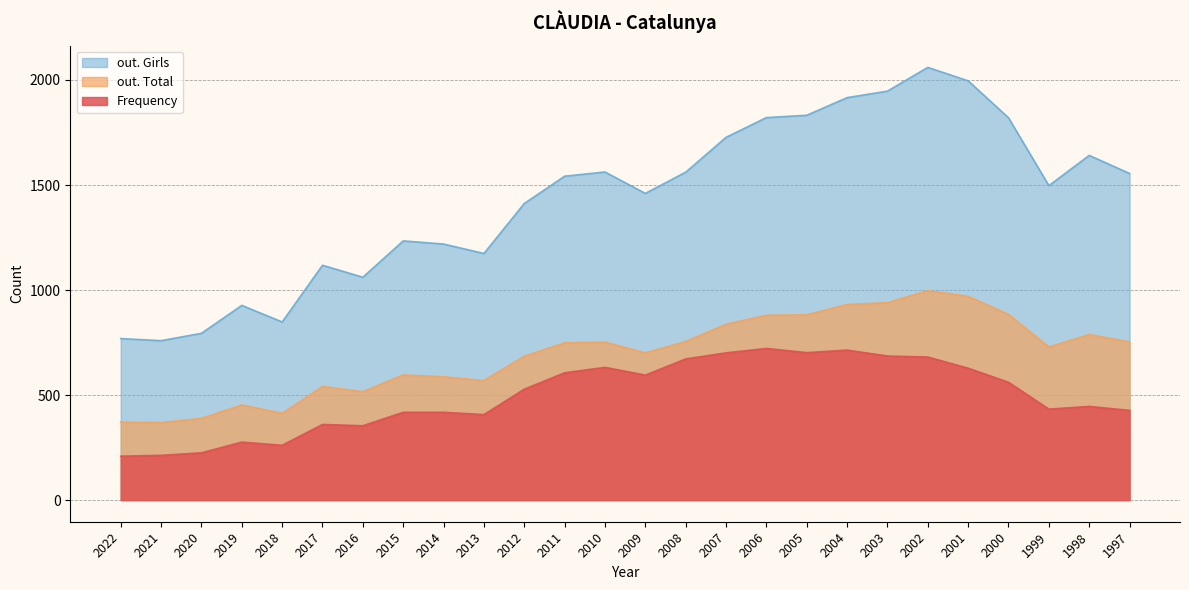

Reading left to right, extract all data points from this chart.

Frequency: 2022=209	2021=213	2020=225	2019=276	2018=261	2017=360	2016=354	2015=418	2014=418	2013=407	2012=528	2011=606	2010=632	2009=595	2008=672	2007=701	2006=722	2005=702	2004=714	2003=686	2002=681	2001=628	2000=561	1999=433	1998=446	1997=427
out. Total: 2022=371	2021=369	2020=389	2019=453	2018=413	2017=541	2016=516	2015=596	2014=587	2013=569	2012=685	2011=749	2010=752	2009=701	2008=755	2007=837	2006=880	2005=882	2004=931	2003=940	2002=997	2001=970	2000=884	1999=729	1998=788	1997=753
out. Girls: 2022=769	2021=759	2020=794	2019=927	2018=848	2017=1118	2016=1061	2015=1234	2014=1219	2013=1174	2012=1412	2011=1542	2010=1562	2009=1460	2008=1561	2007=1727	2006=1821	2005=1832	2004=1916	2003=1947	2002=2060	2001=1996	2000=1820	1999=1497	1998=1641	1997=1555